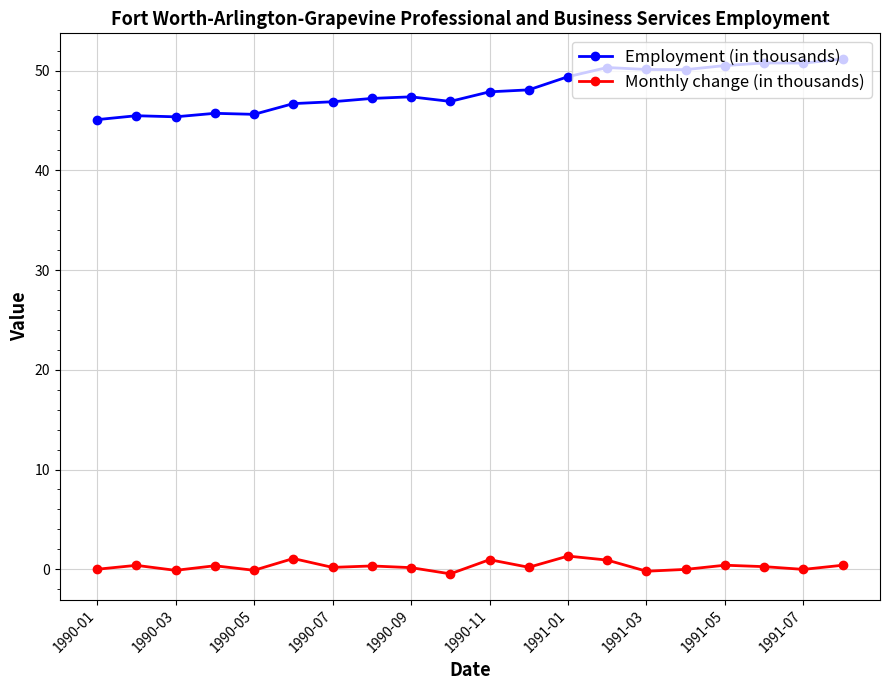

Rank the series by their average value, from highest to lowest.

Employment (in thousands), Monthly change (in thousands)